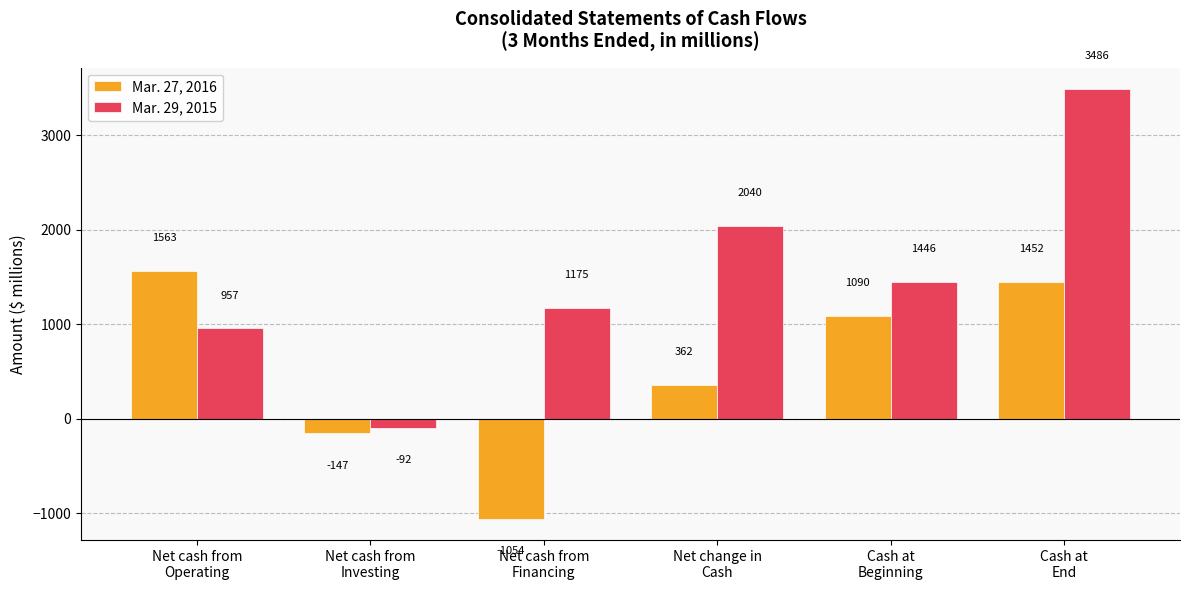

The Mar. 27, 2016 series shows 621 at Net change in
Cash. True or false?

False